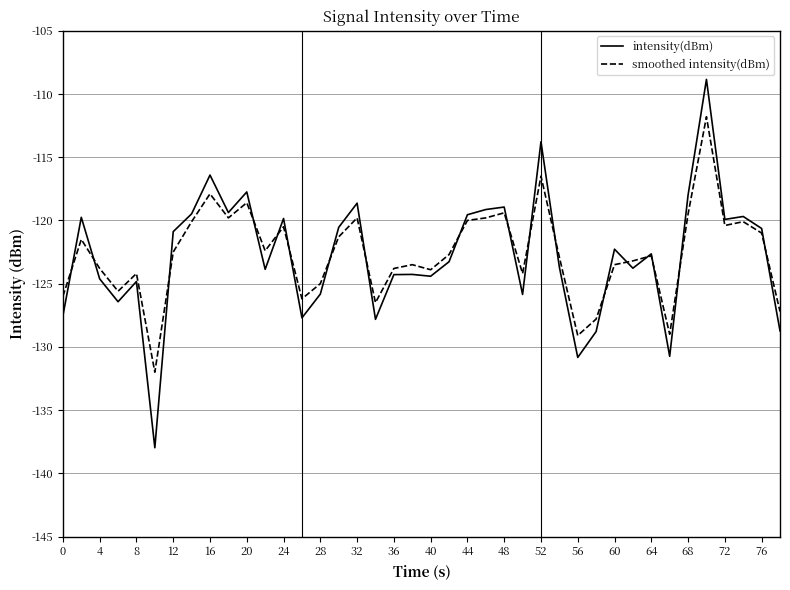

What is the difference between the maximum and minimum values in the smoothed intensity(dBm) series?

20.2